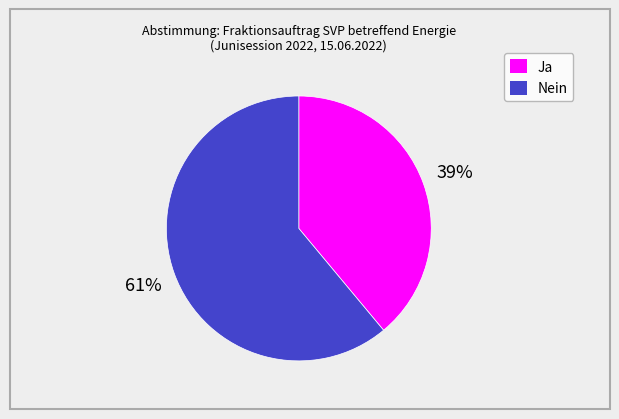

Do Ja and Nein together represent more than half of the pie?

Yes